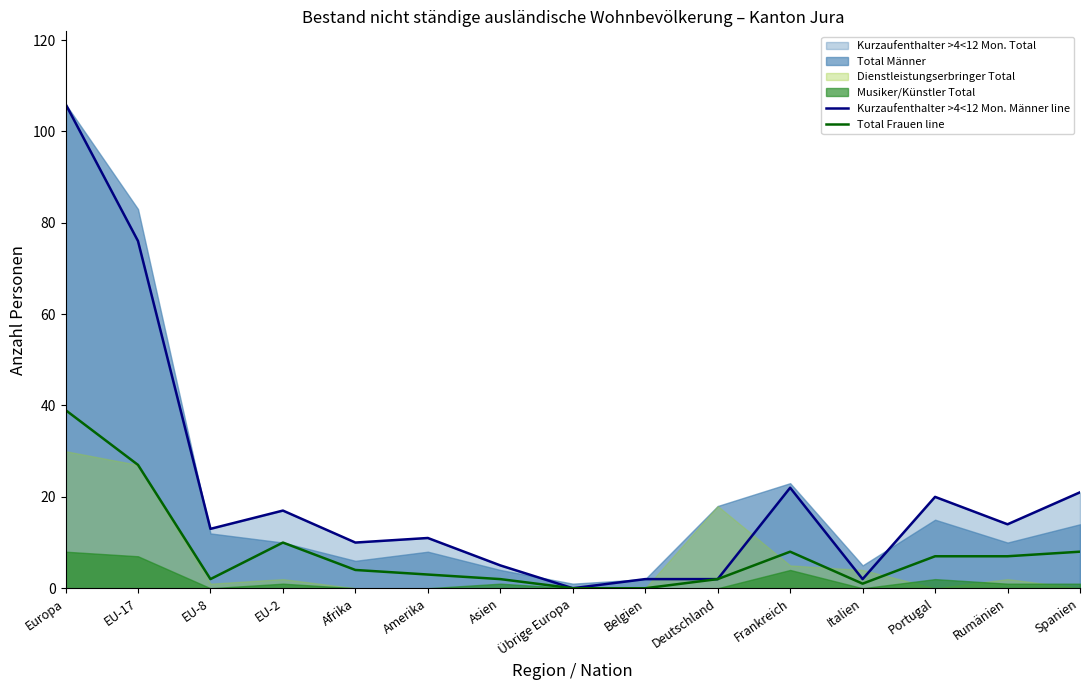

True or false: Kurzaufenthalter >4<12 Mon. Männer line and Total Frauen line intersect in this chart.

False